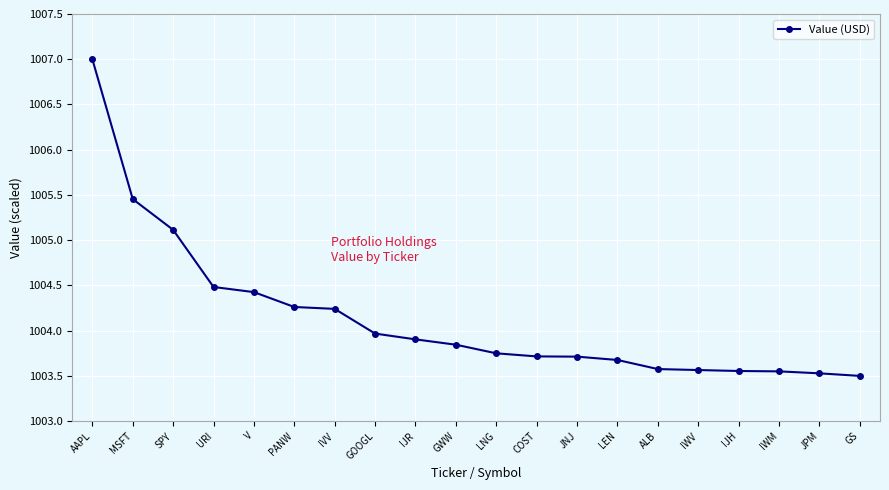

What is the label of the 20th point from the left?

GS